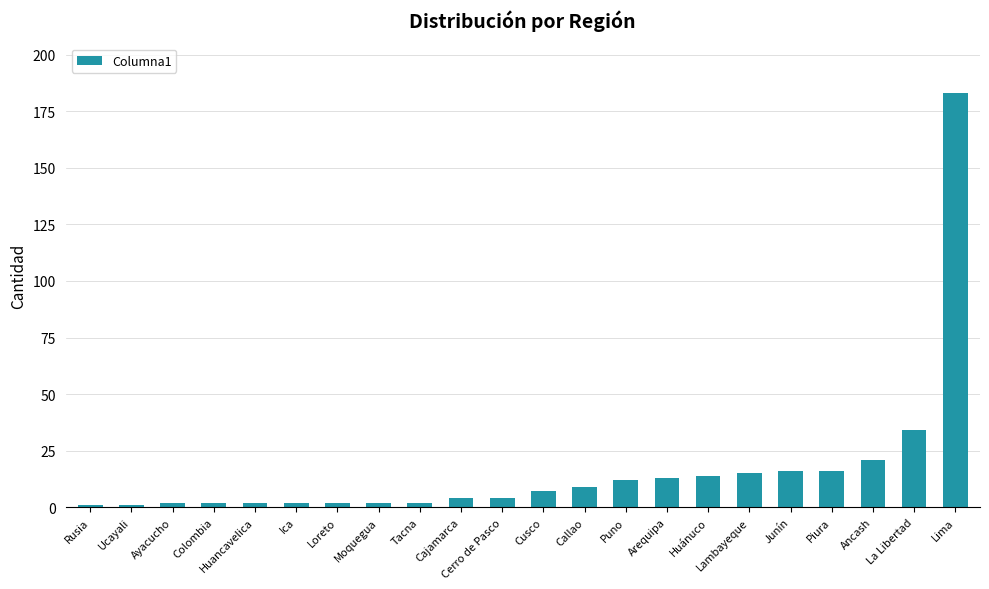

What is the smallest value displayed?

1